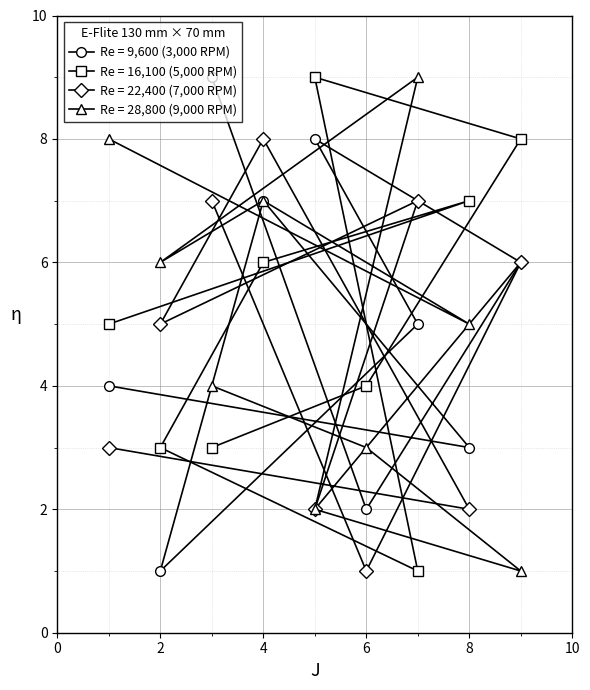

The col_4 series shows 3 at 9. True or false?

False